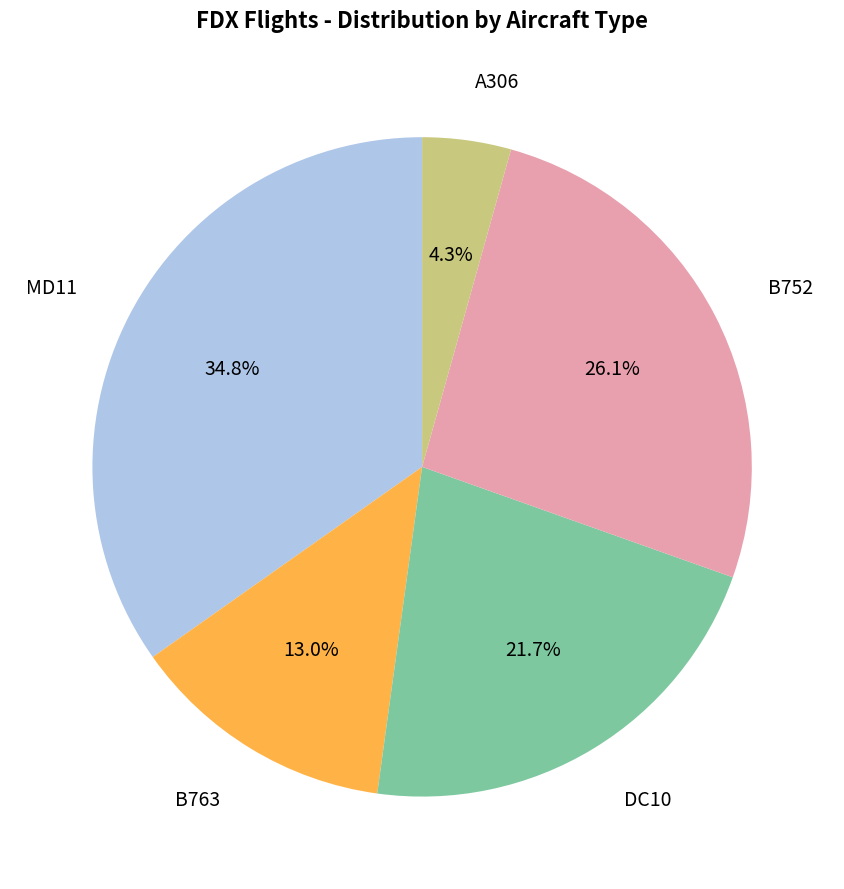

Does any single category account for the majority?

No